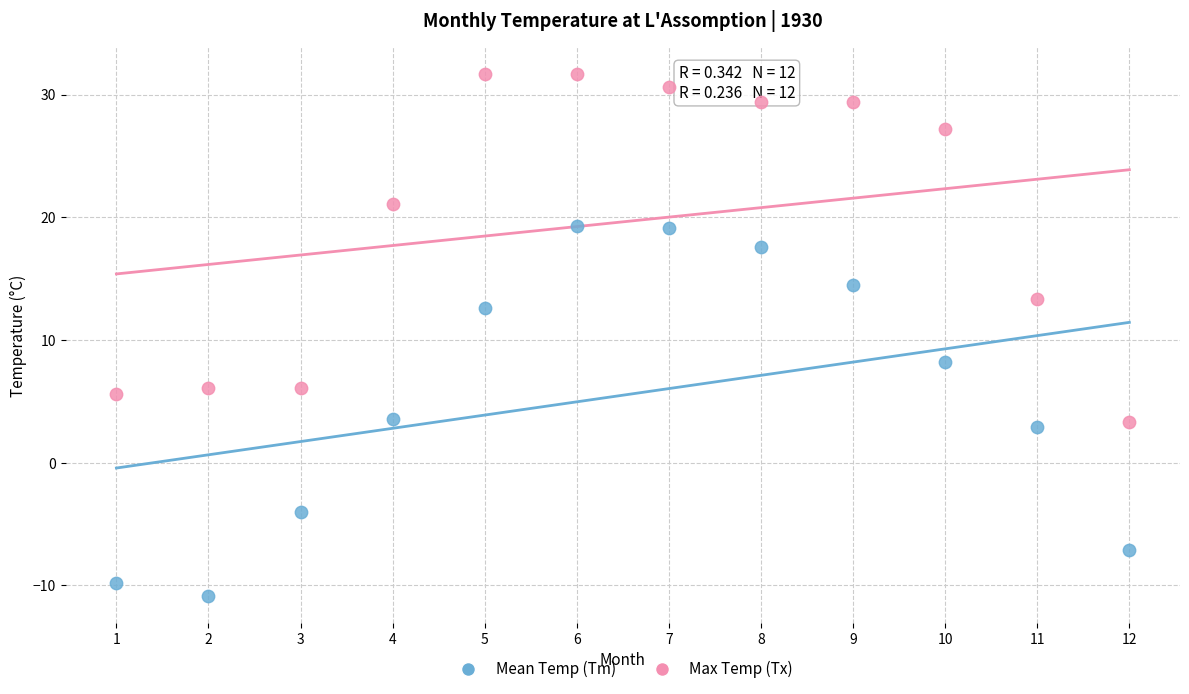

Which series contains the highest Y value?

Max Temp (Tx)